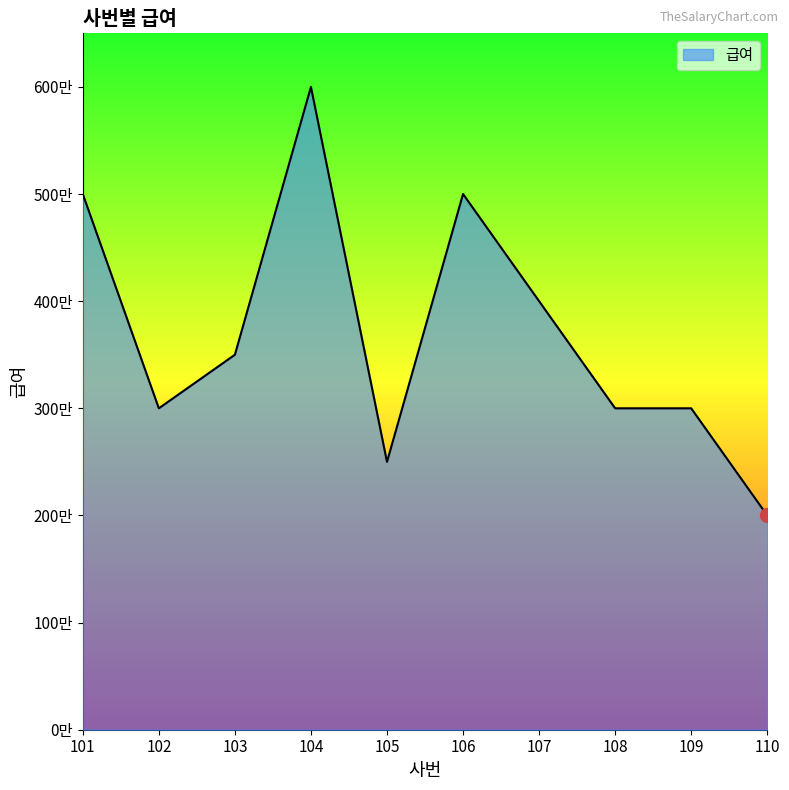

Rank the categories by value from highest to lowest.

104, 101, 106, 107, 103, 102, 108, 109, 105, 110